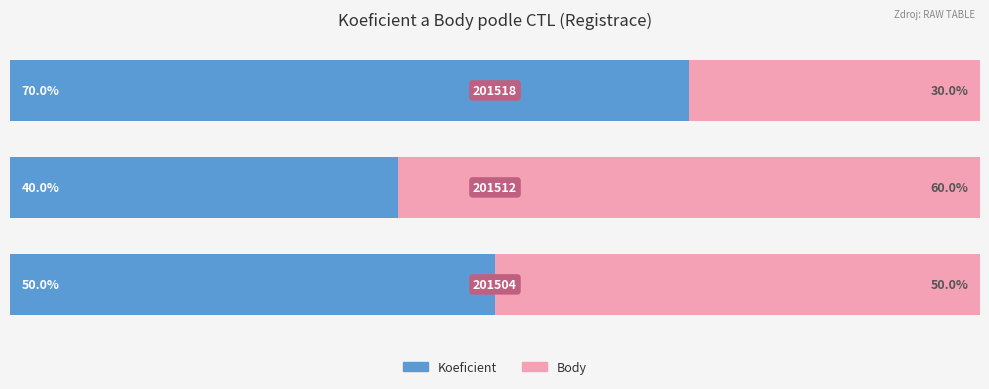

List the series in order of their overall mean, highest first.

Koeficient, Body